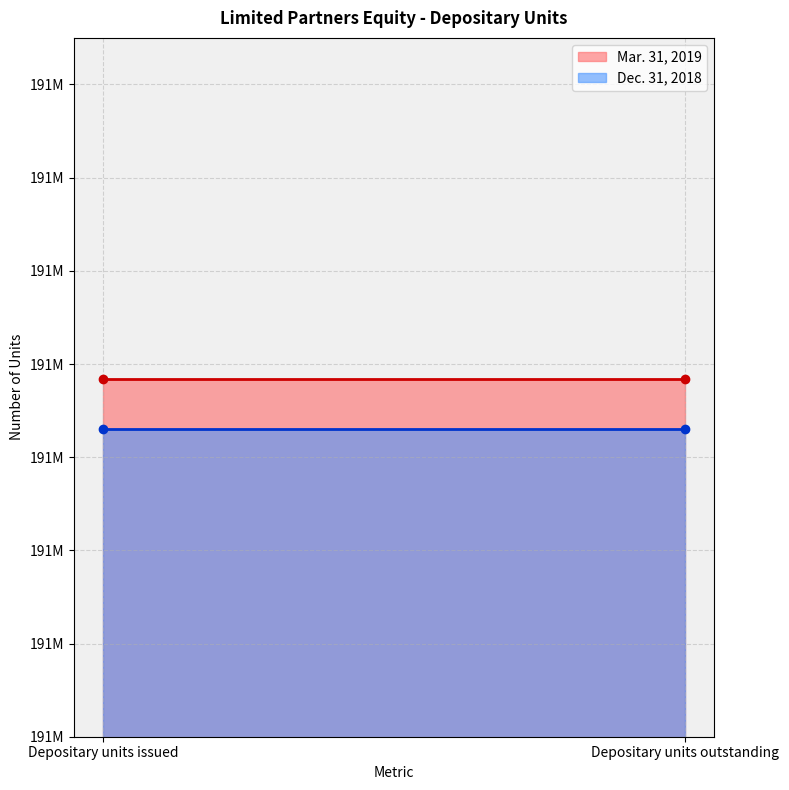

Reading left to right, list all the values displayed in this chart.

Mar. 31, 2019: Depositary units issued=191376753	Depositary units outstanding=191376753
Dec. 31, 2018: Depositary units issued=191366097	Depositary units outstanding=191366097